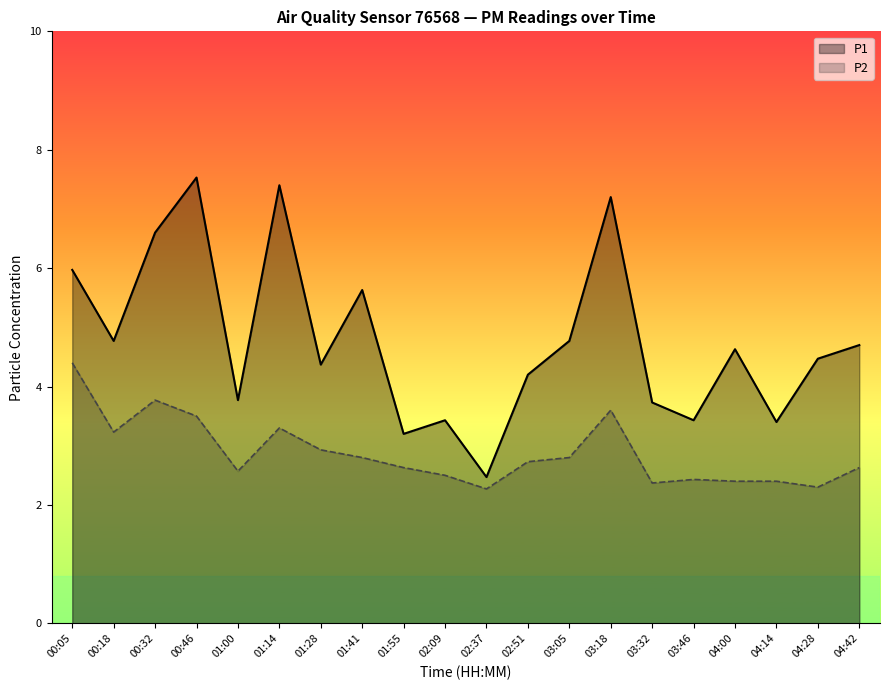

How many values in the P1 series exceed 4?

13